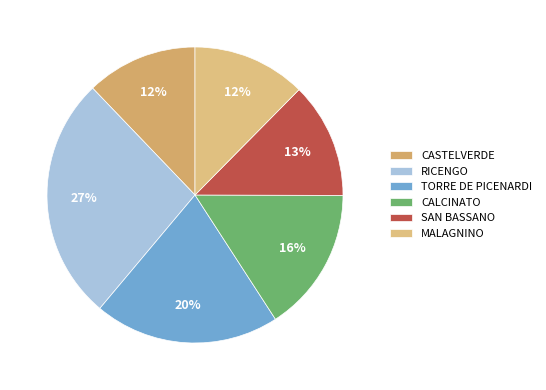

The MALAGNINO slice represents 12% of the pie. True or false?

True